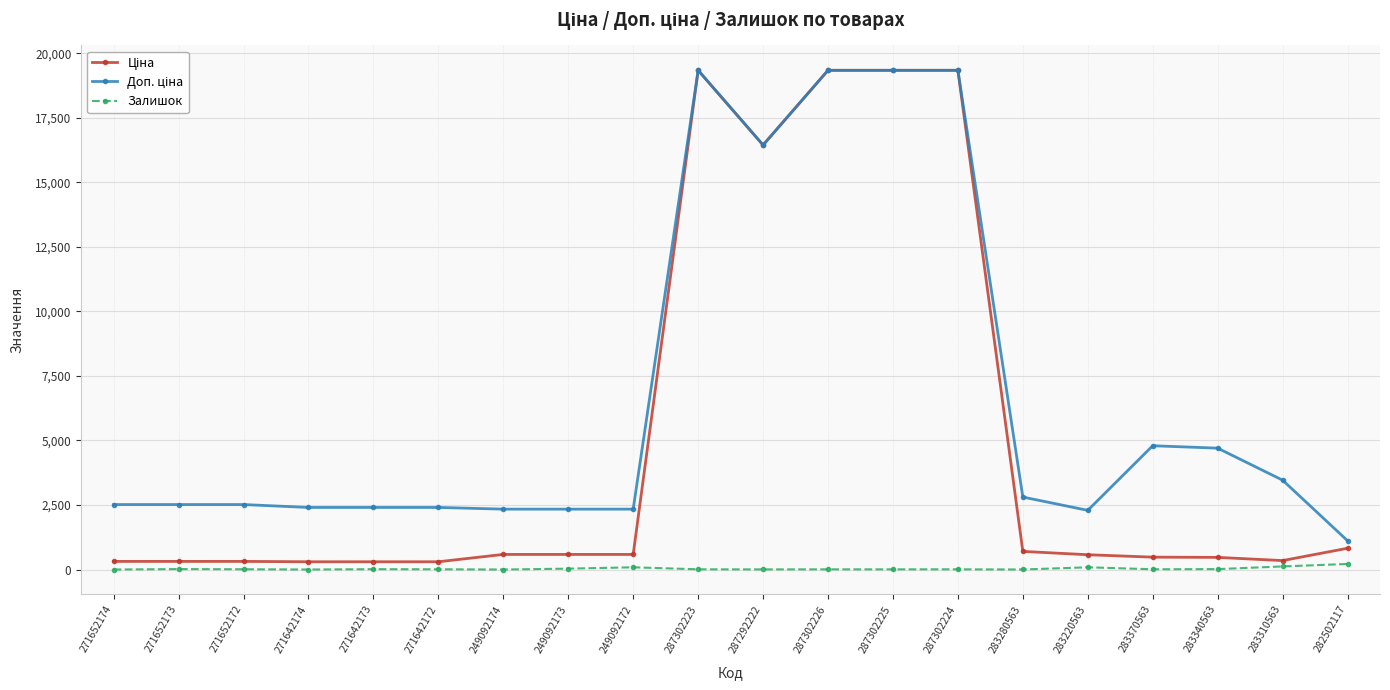

What position from the left is 249092174?

7